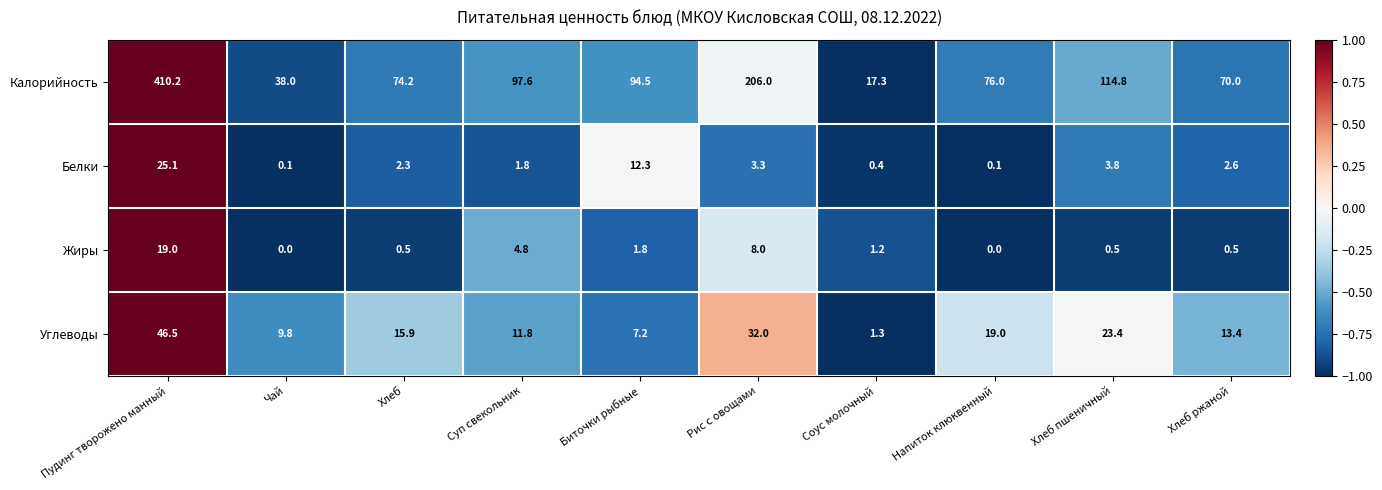

What is the difference between the maximum and second lowest values in the Жиры series?

19.0